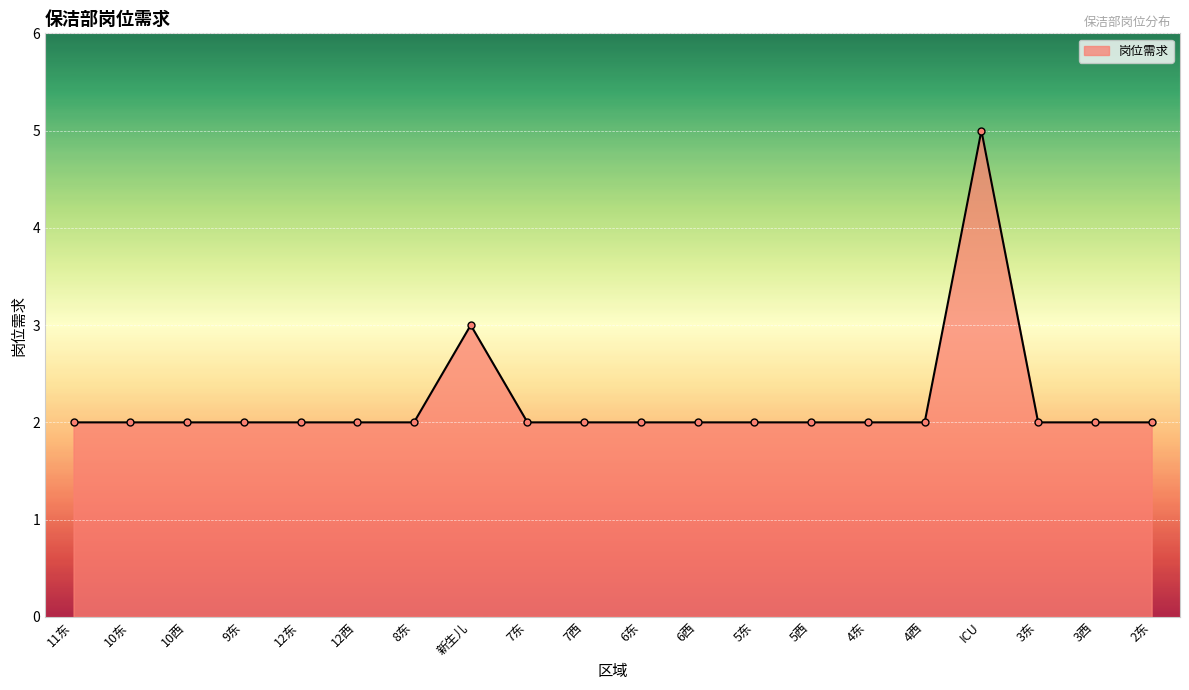

Is it true that the value at 10西 is 3?

False